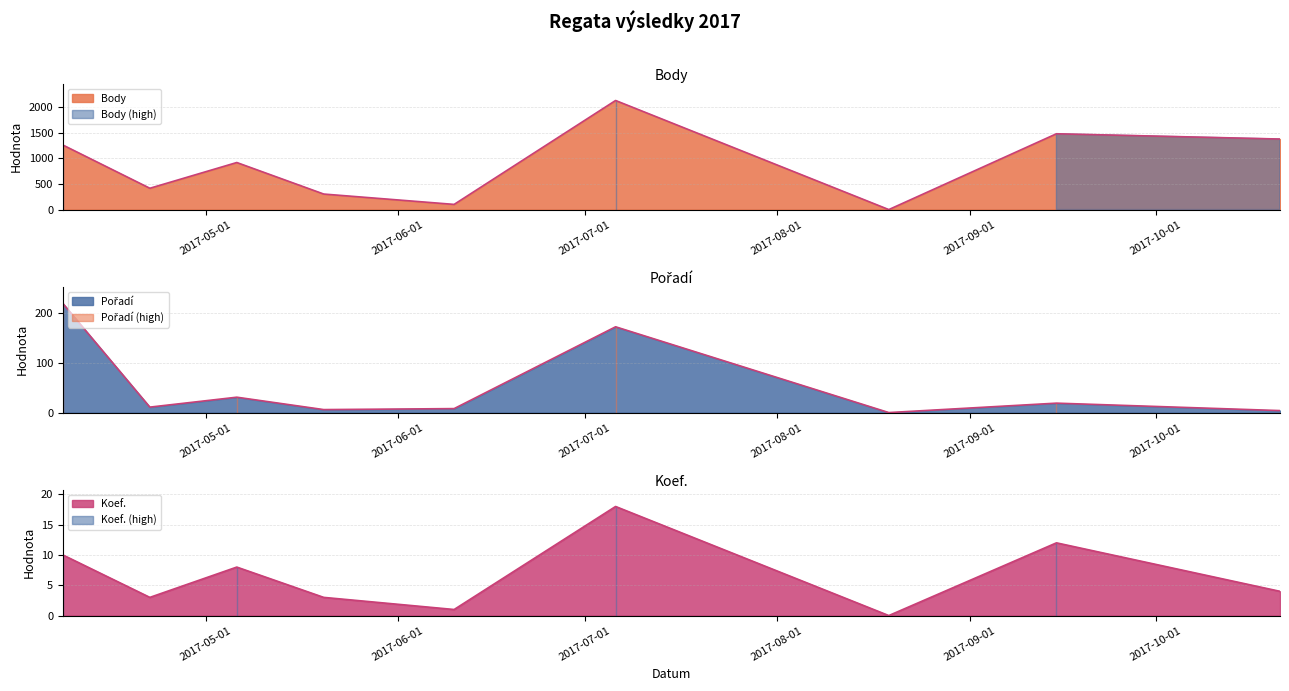

At which label is Pořadí closest to 110?

2017-07-06